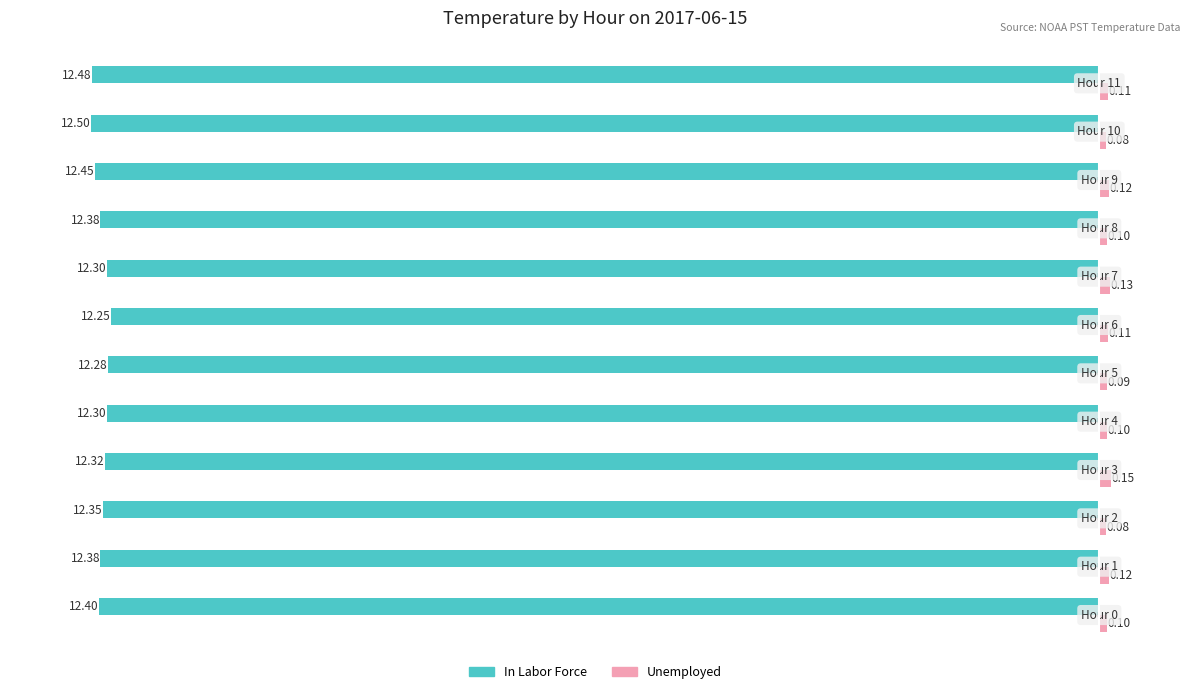

List the series in order of their overall mean, lowest first.

In Labor Force, Unemployed